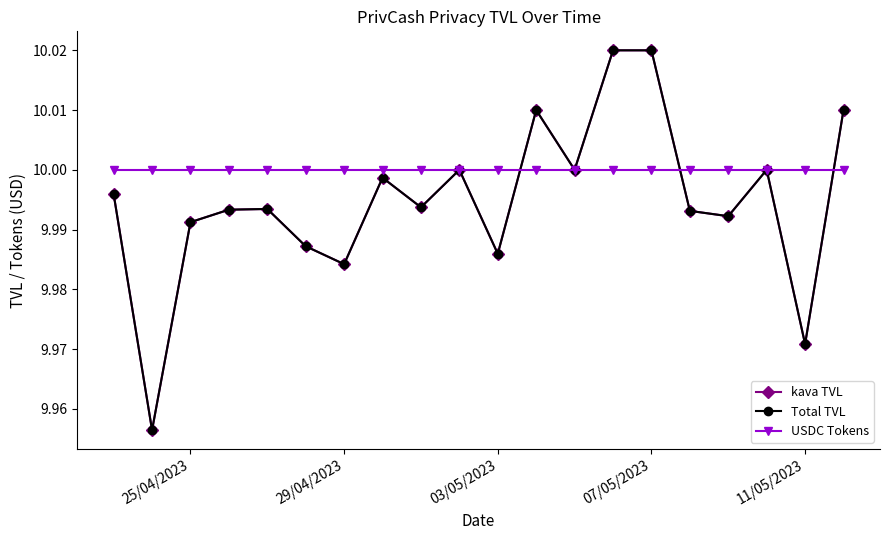

Does the chart have visible grid lines?

No